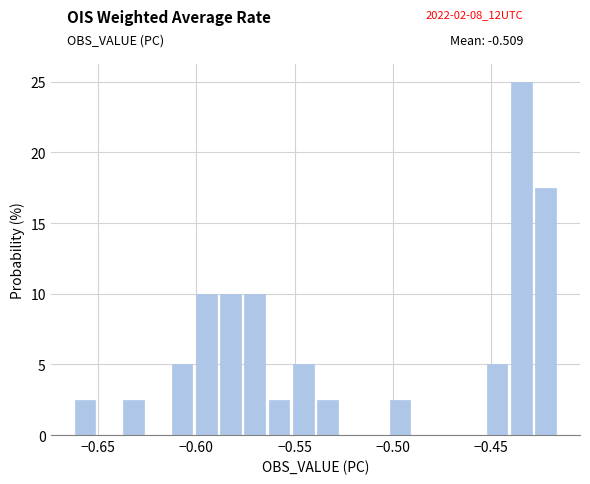

Around what value on the x-axis is the tallest bar? Give the approximate position of its centre, as read against the axis.

-0.435